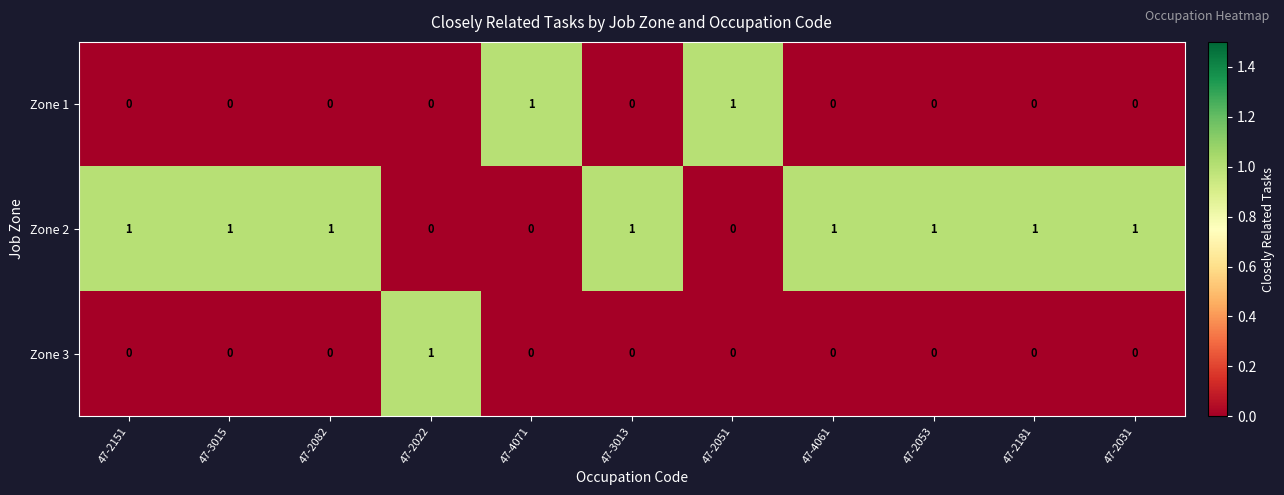

Count the Zone 3 values in the range 0 to 1.

11